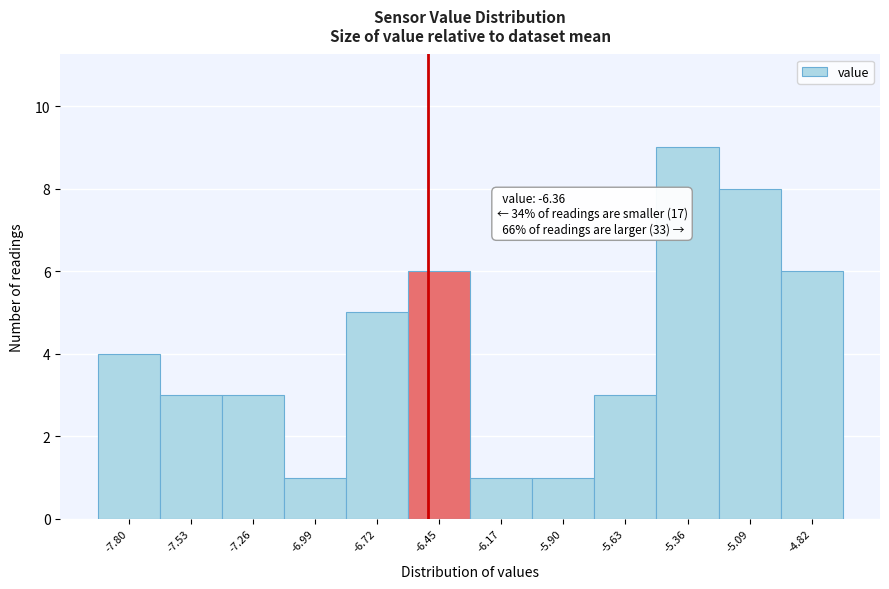

Reading left to right, transcribe all the data shown in this chart.

-7.80=4	-7.53=3	-7.26=3	-6.99=1	-6.72=5	-6.45=6	-6.17=1	-5.90=1	-5.63=3	-5.36=9	-5.09=8	-4.82=6